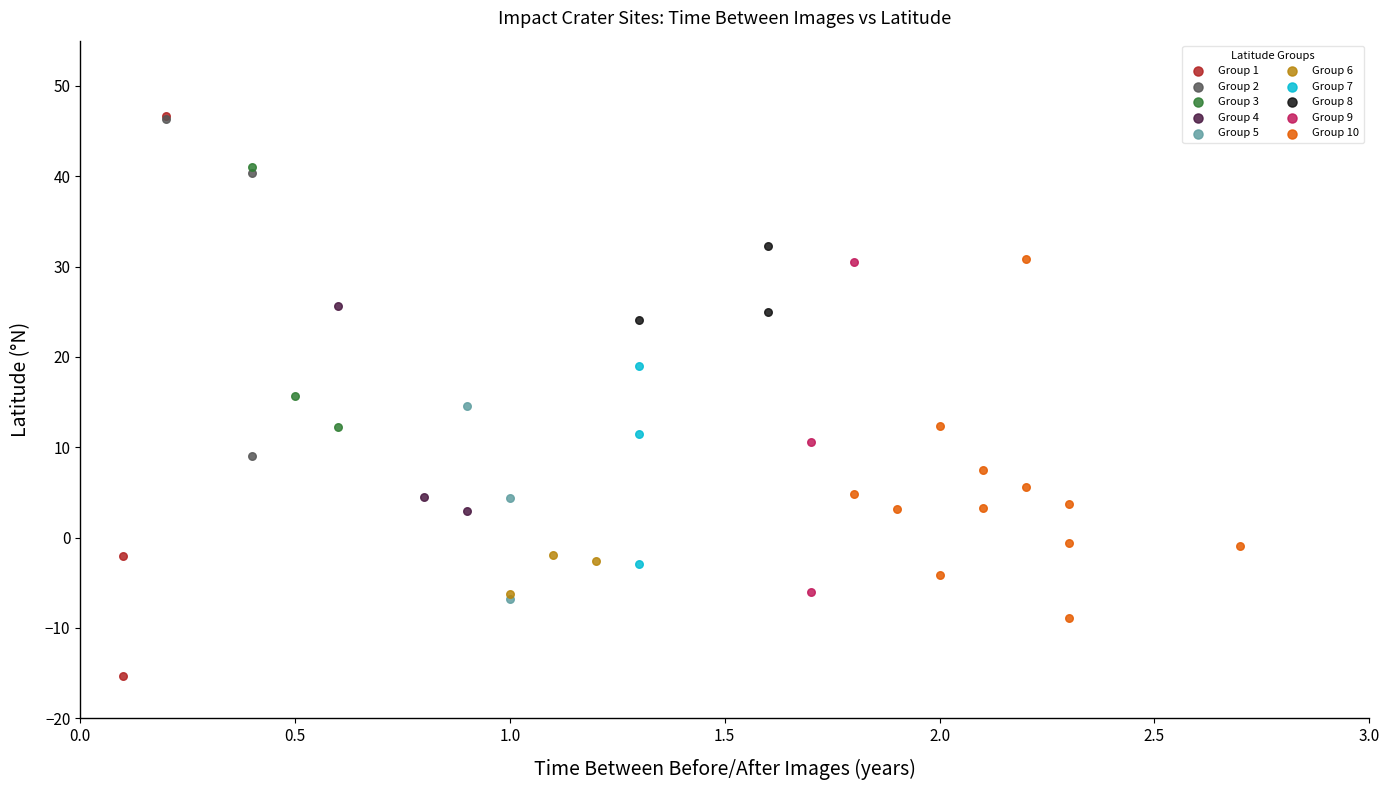

Which series contains the lowest Y value?

Group 1